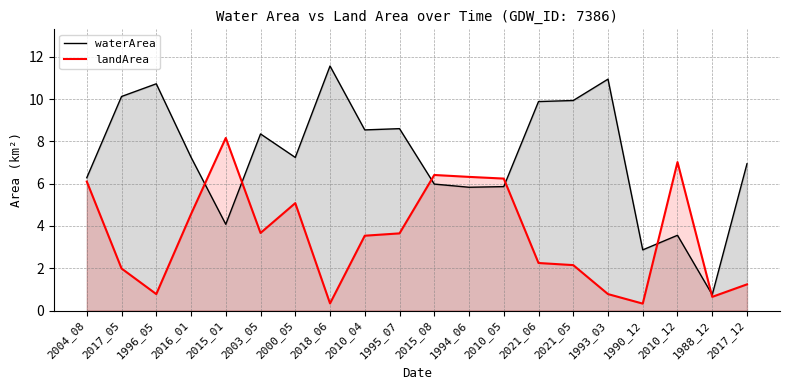

What is the sum of the landArea values at 2004_08 and 2010_12?

13.1